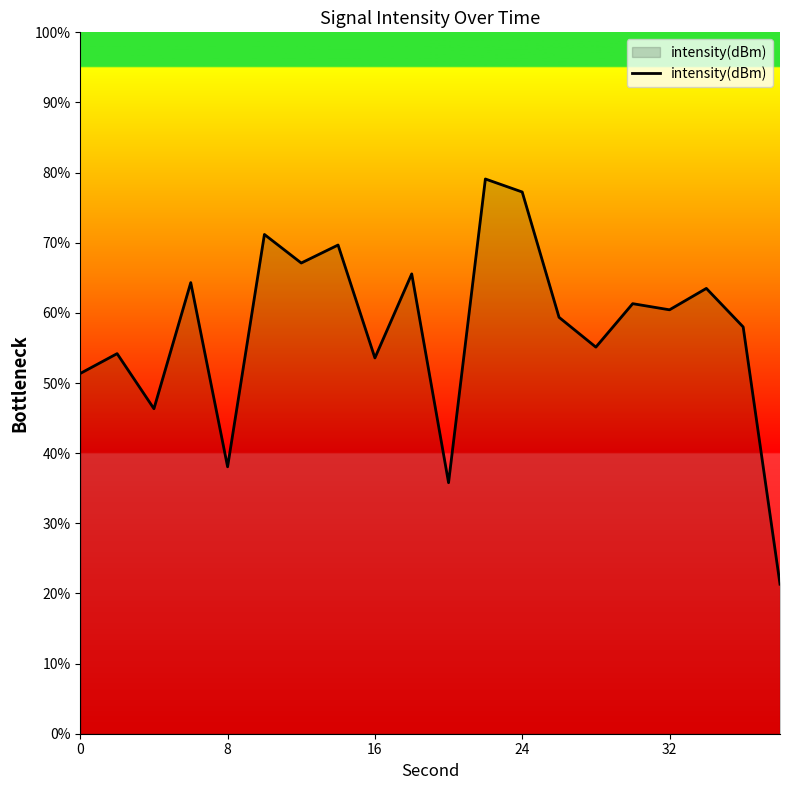

What is the greatest value displayed?

79.1